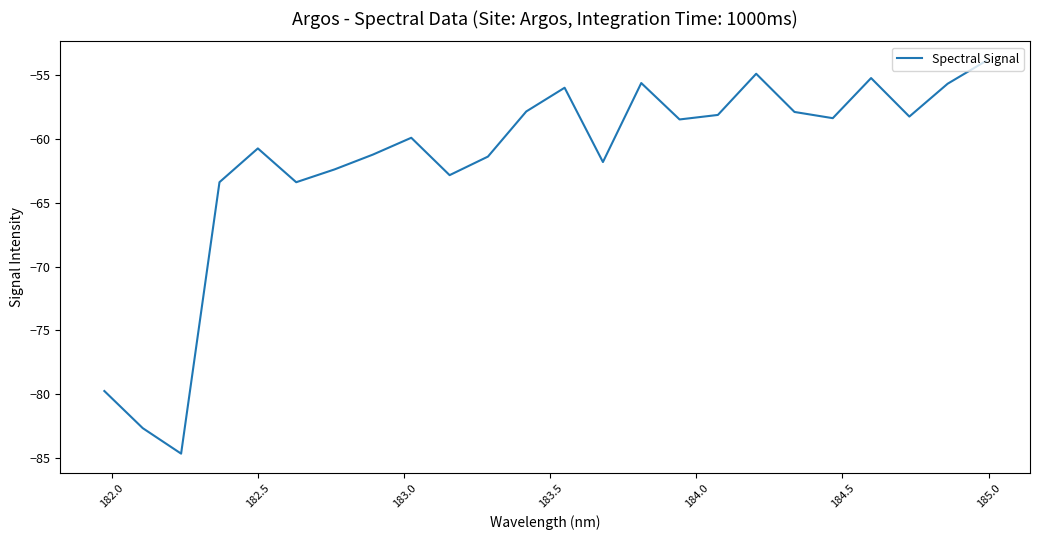

What is the difference between the second highest and second lowest values?

27.7